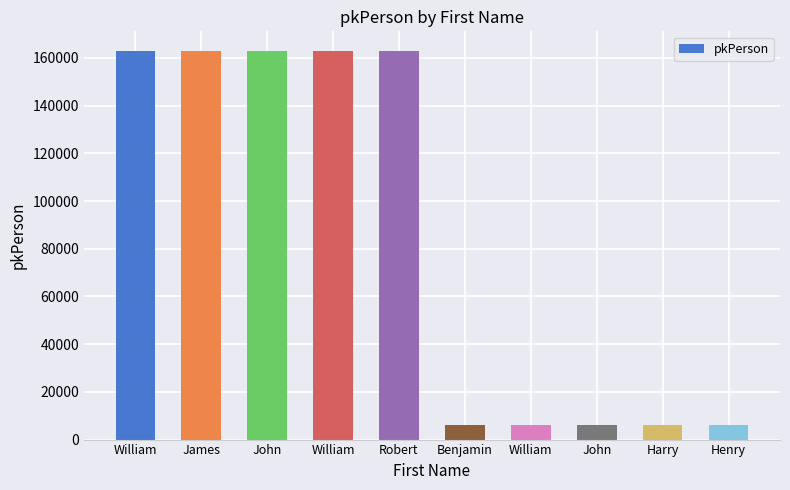

Reading left to right, extract all data points from this chart.

163019	163020	163021	163022	163023	6033	6034	6035	6036	6037